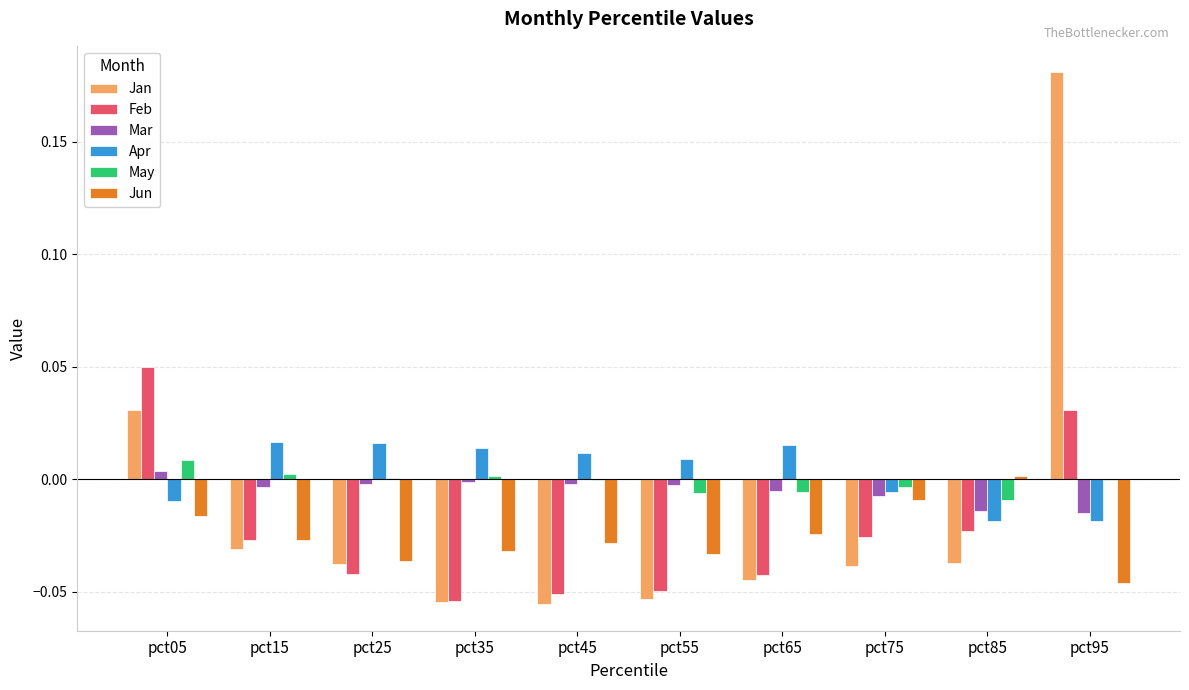

Which category has the highest value in the Jan series?

pct95